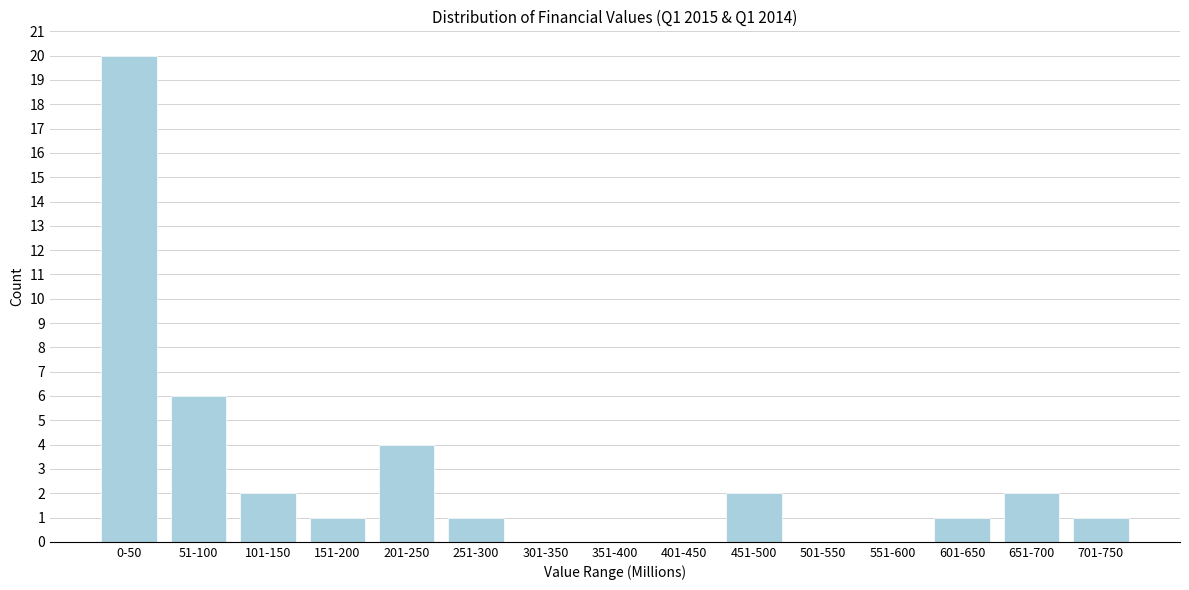

Reading left to right, what are all the values shown in this chart?

0-50=20	51-100=6	101-150=2	151-200=1	201-250=4	251-300=1	301-350=0	351-400=0	401-450=0	451-500=2	501-550=0	551-600=0	601-650=1	651-700=2	701-750=1